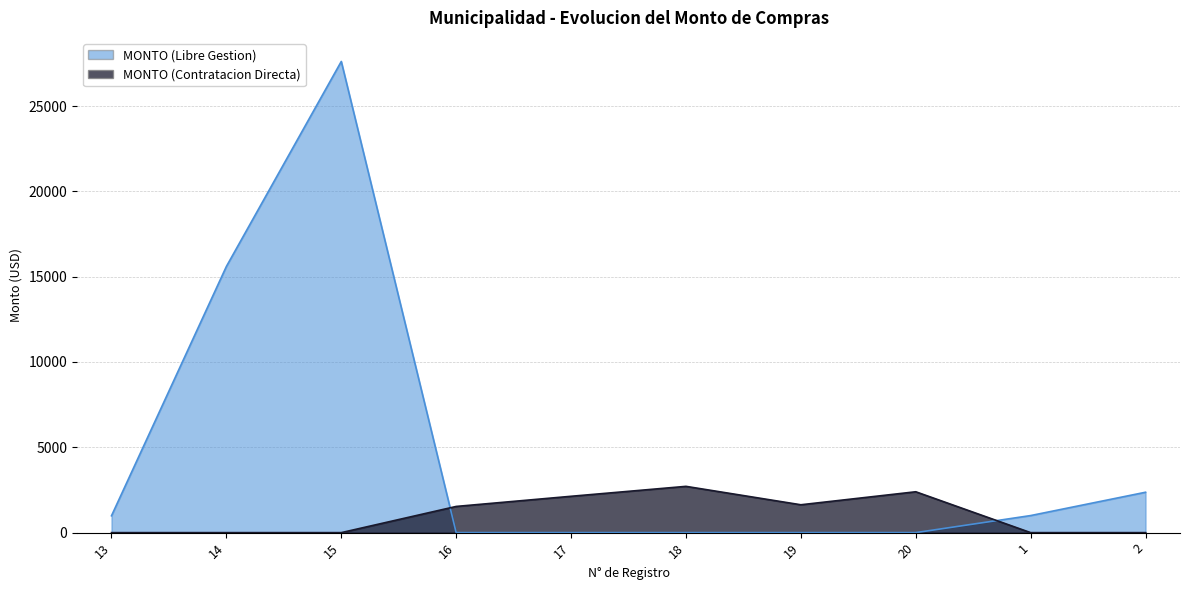

After their last crossing, which series has the higher values: MONTO (Contratacion Directa) or MONTO (Libre Gestion)?

MONTO (Libre Gestion)